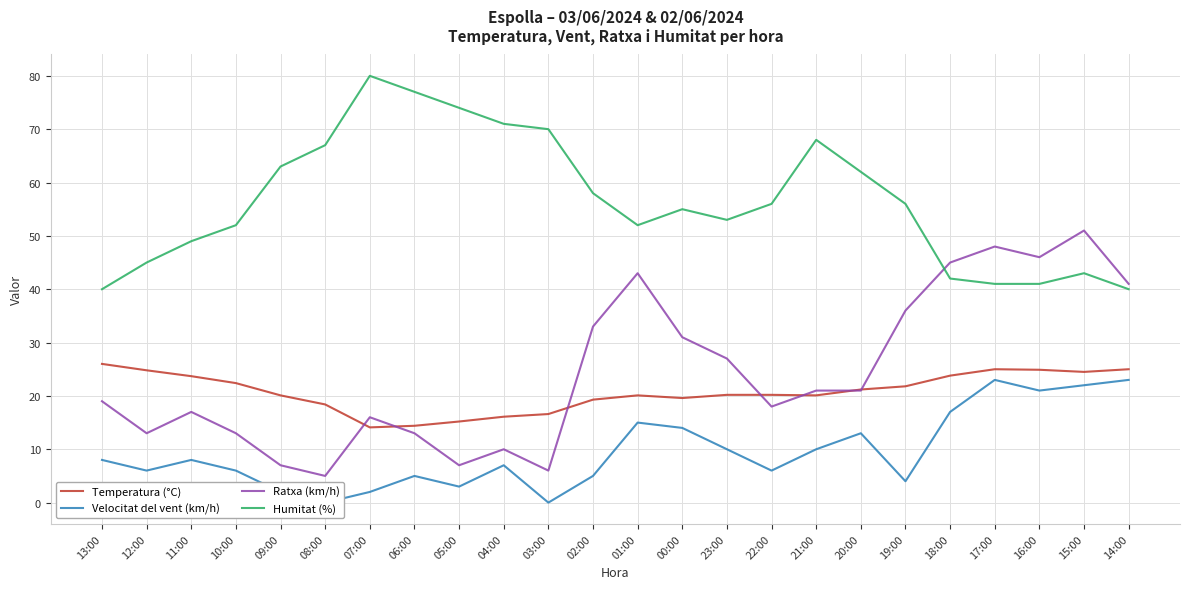

What is the maximum value for Humitat (%)?

80.0